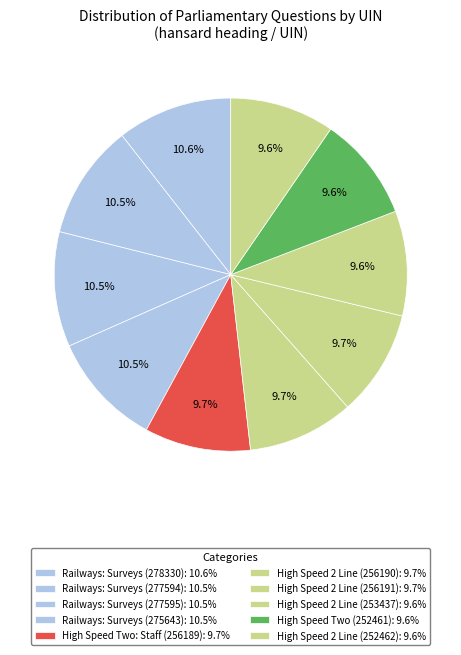

Does High Speed 2 Line (256191) account for over 50% of the chart?

No